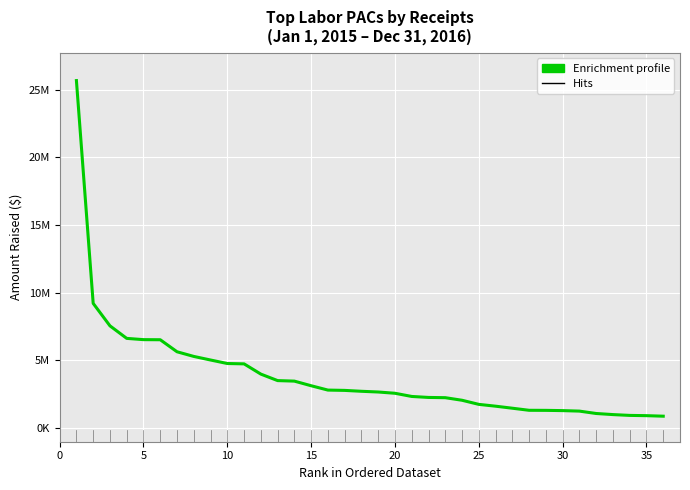

Does the chart have visible grid lines?

Yes